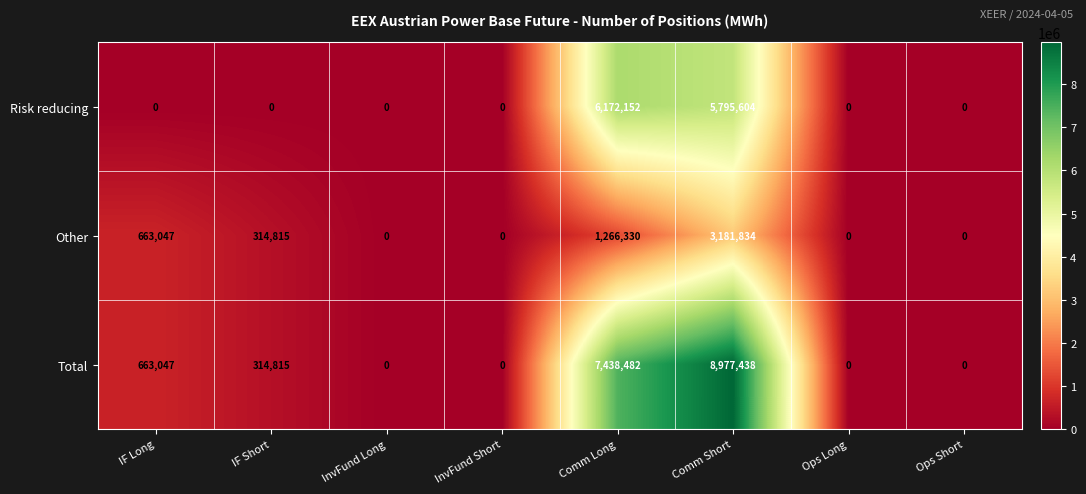

The value of Total at Ops Short is -5483925. True or false?

False